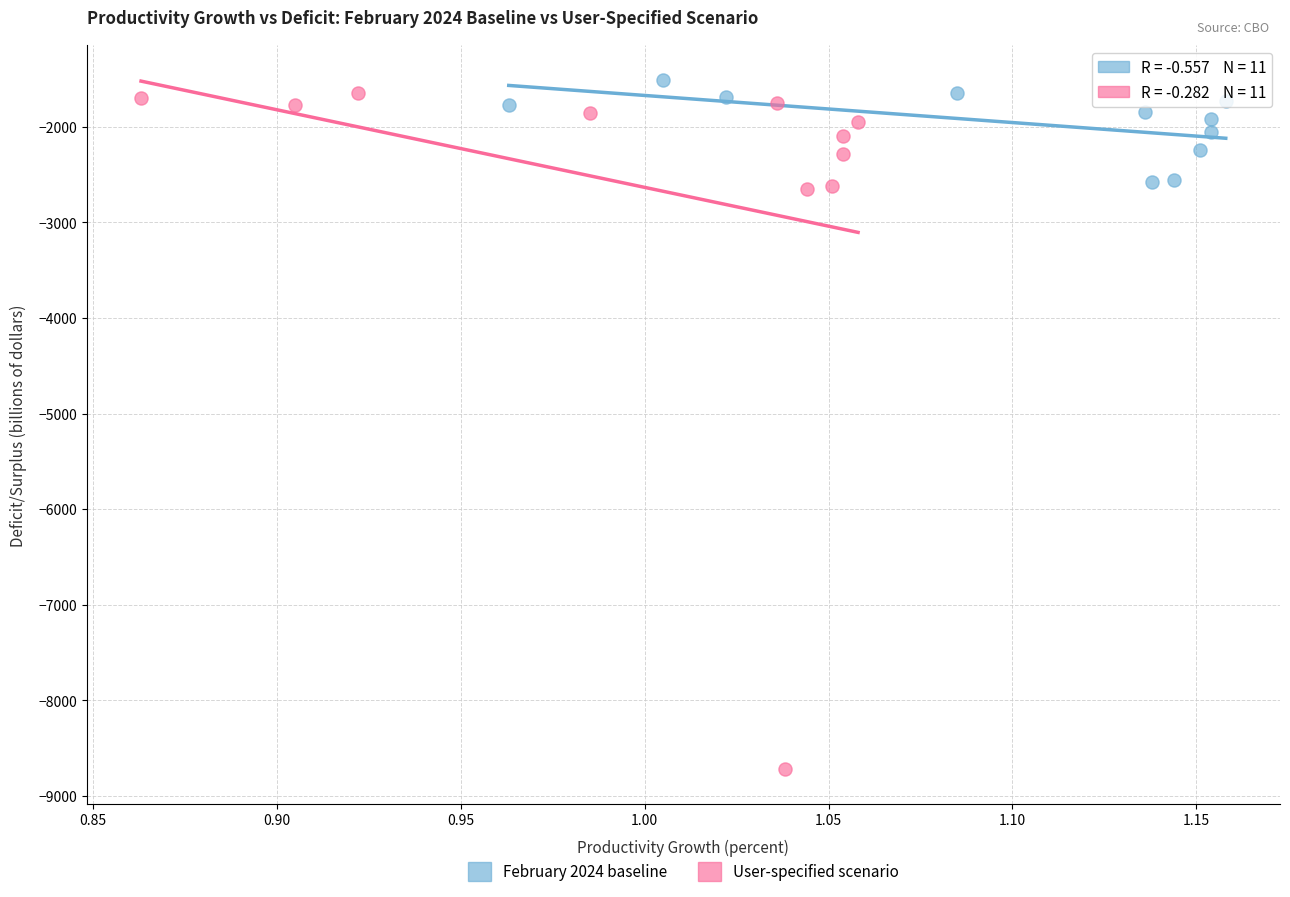

Which series contains the lowest Y value?

User-specified scenario